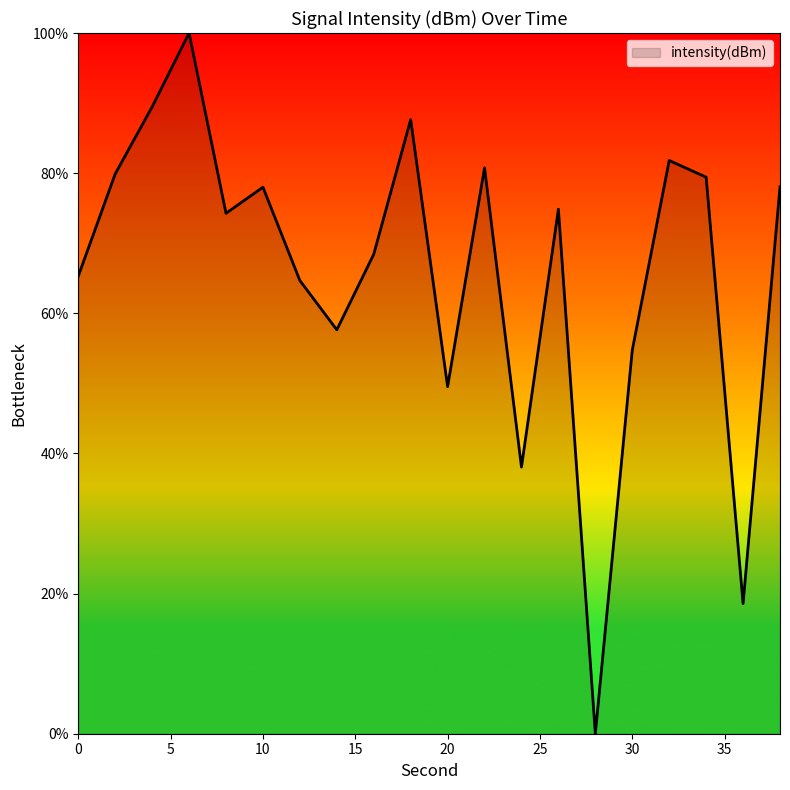

How many values are above zero?

19